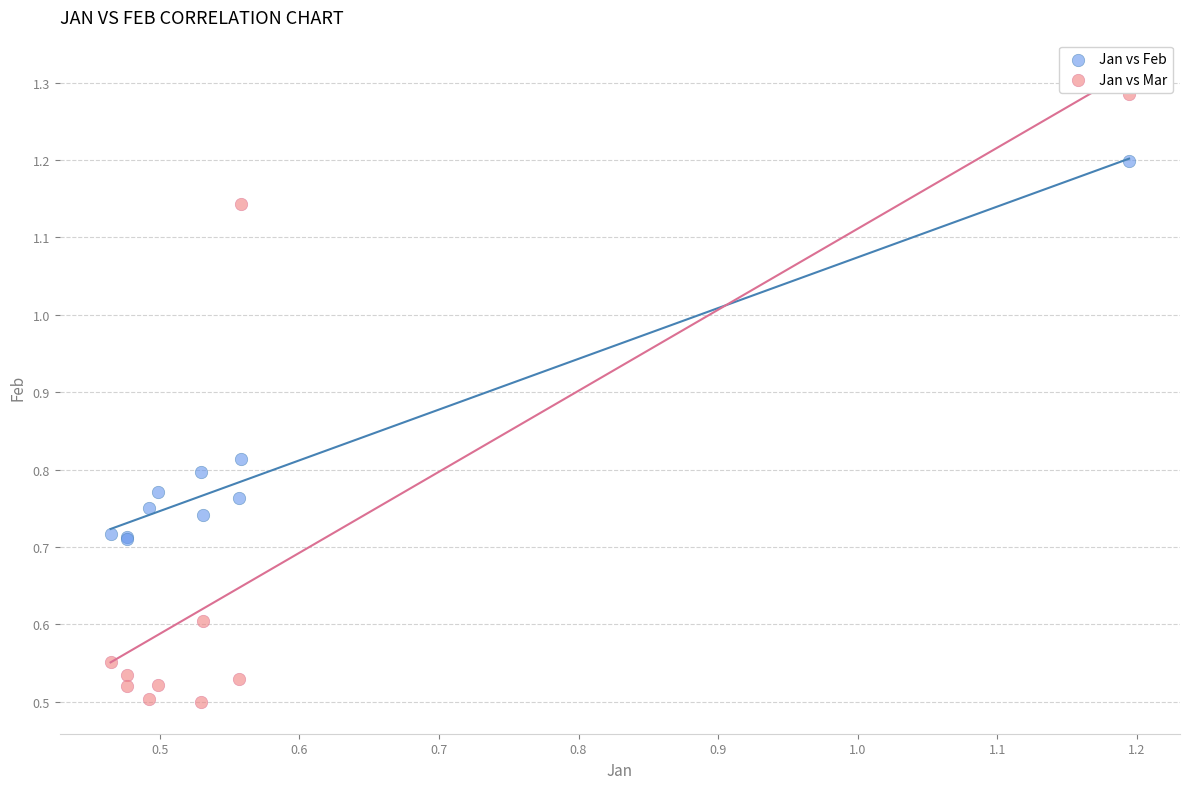

Which series has the widest spread of Y values?

Jan vs Mar